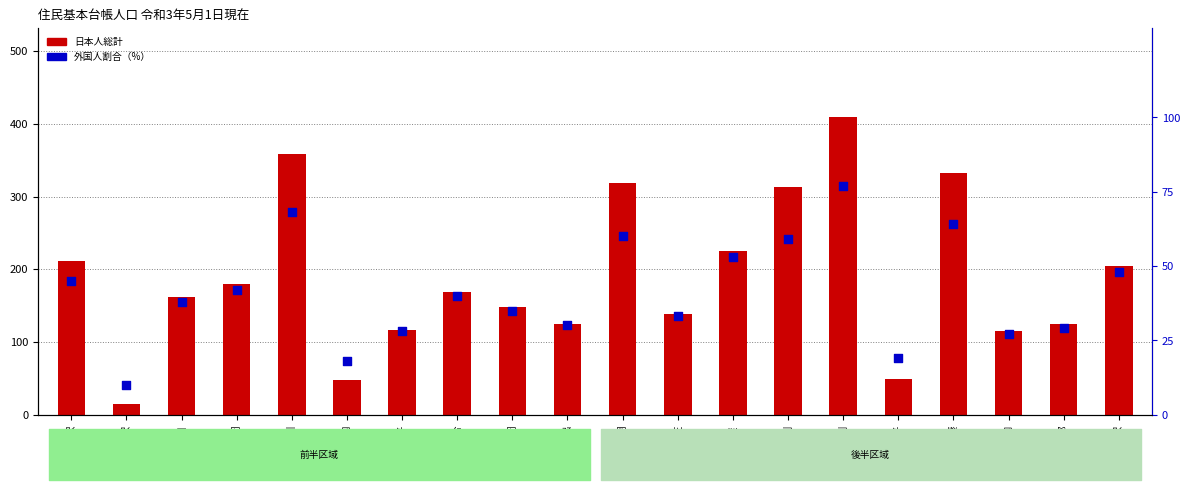

What are all the series names shown in the legend?

日本人総計, 外国人割合（%）